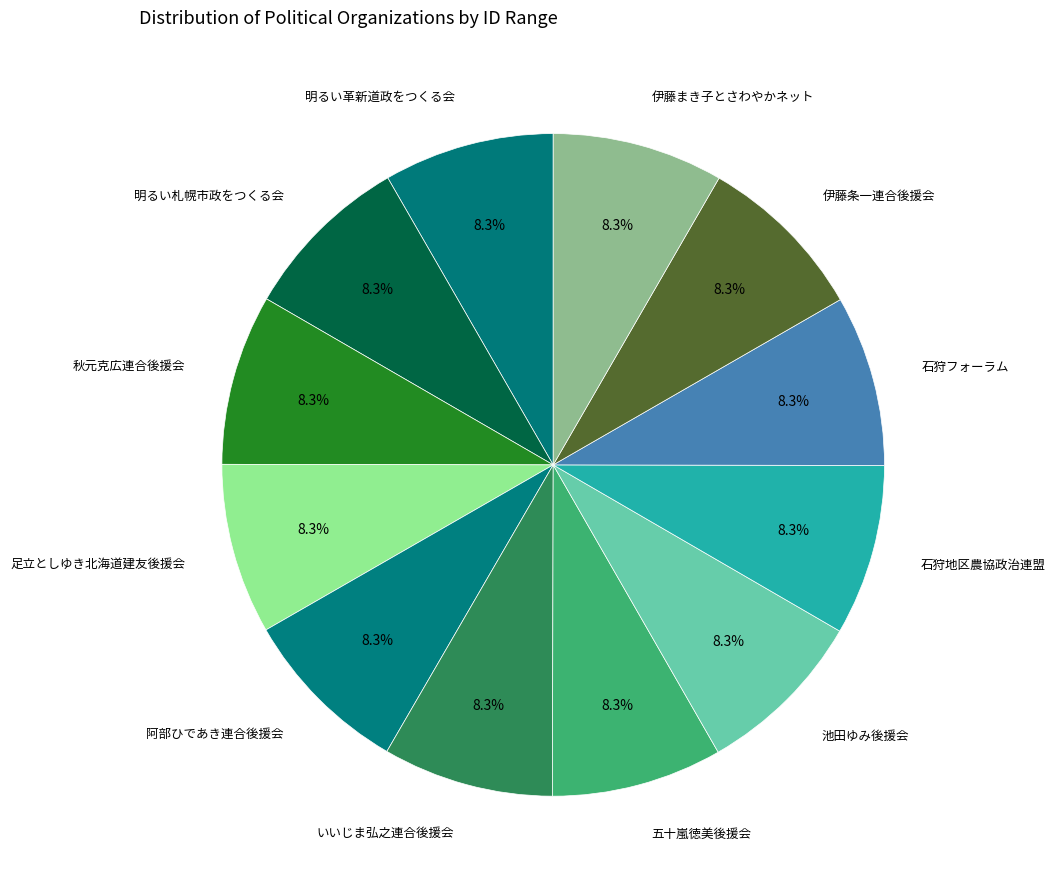

Approximately how many times larger is the value at 阿部ひであき連合後援会 compared to 伊藤条一連合後援会?

1.0